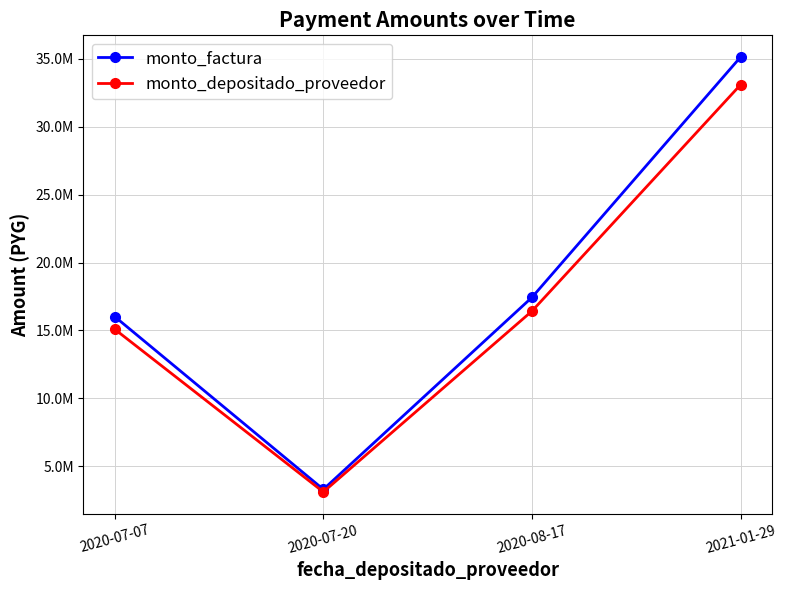

At which category is the sum across all series the highest?

2021-01-29